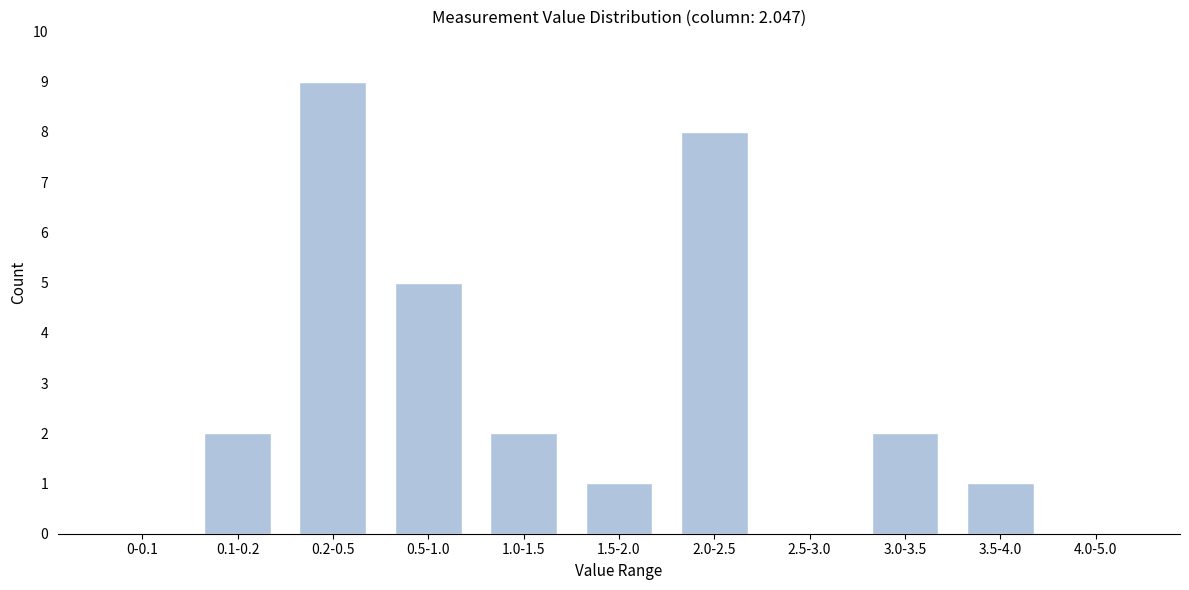

Reading left to right, transcribe all the data shown in this chart.

0-0.1=0	0.1-0.2=2	0.2-0.5=9	0.5-1.0=5	1.0-1.5=2	1.5-2.0=1	2.0-2.5=8	2.5-3.0=0	3.0-3.5=2	3.5-4.0=1	4.0-5.0=0